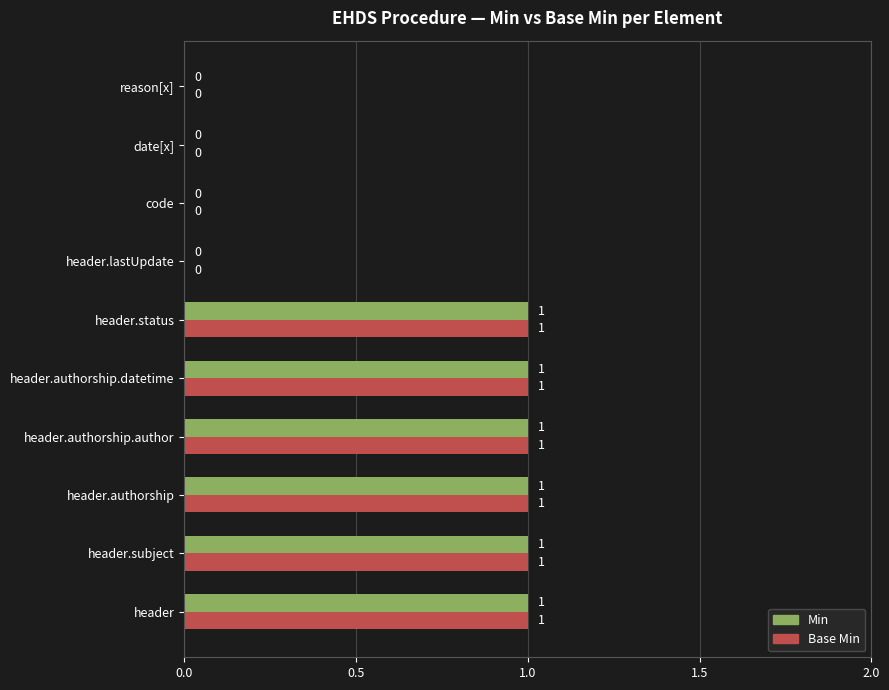

The Base Min series shows 2 at header.status. True or false?

False